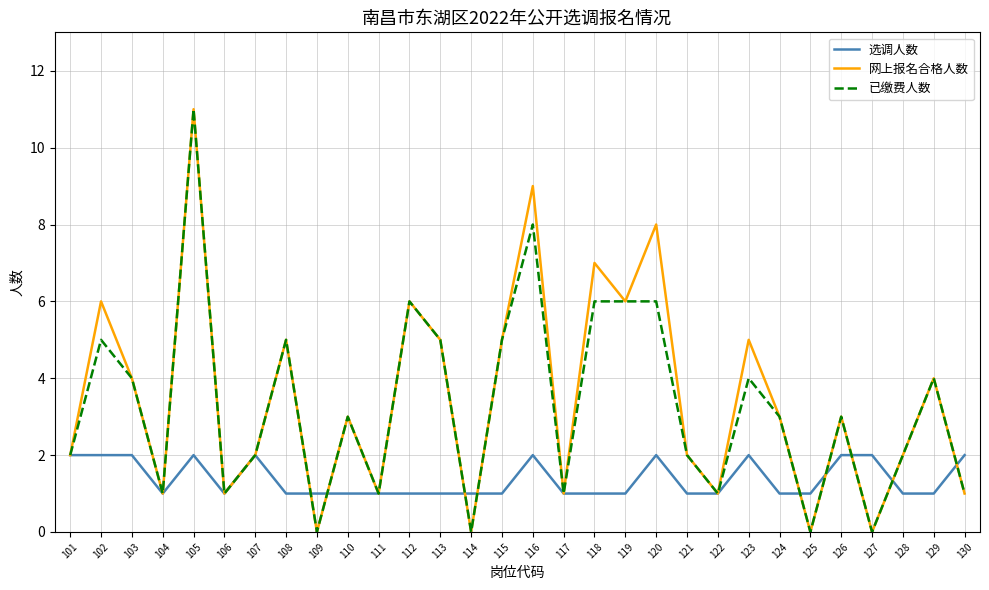

What is the greatest value displayed?

11